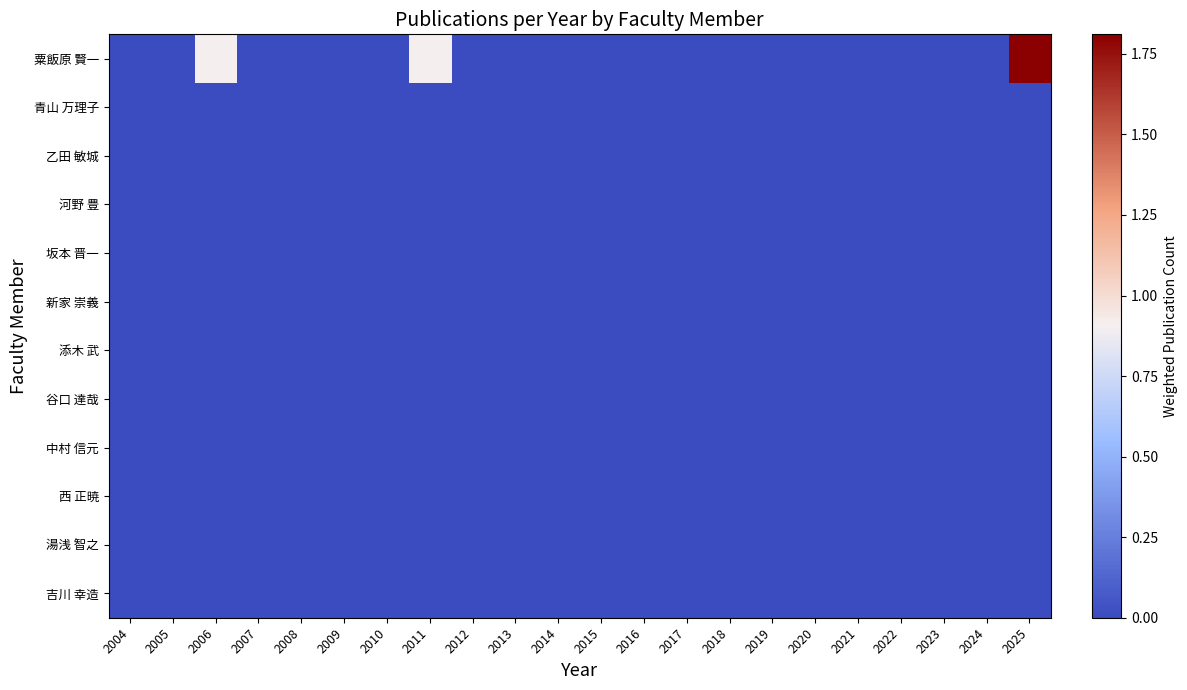

At how many categories does at least one series exceed 0?

3